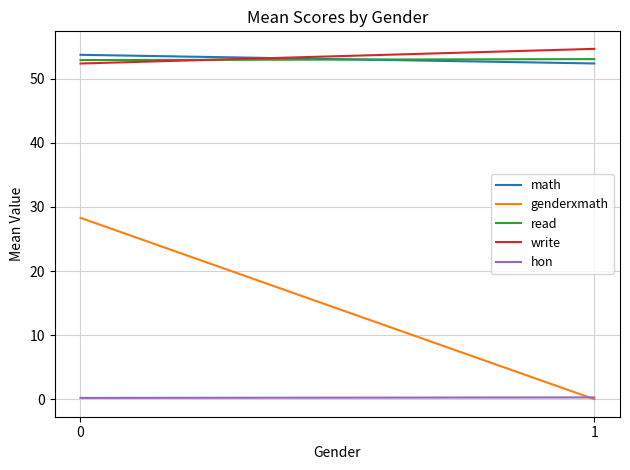

Reading left to right, transcribe all the data shown in this chart.

math: 0=53.7	1=52.4
genderxmath: 0=28.3	1=0.0
read: 0=52.9	1=53.1
write: 0=52.4	1=54.7
hon: 0=0.2	1=0.3